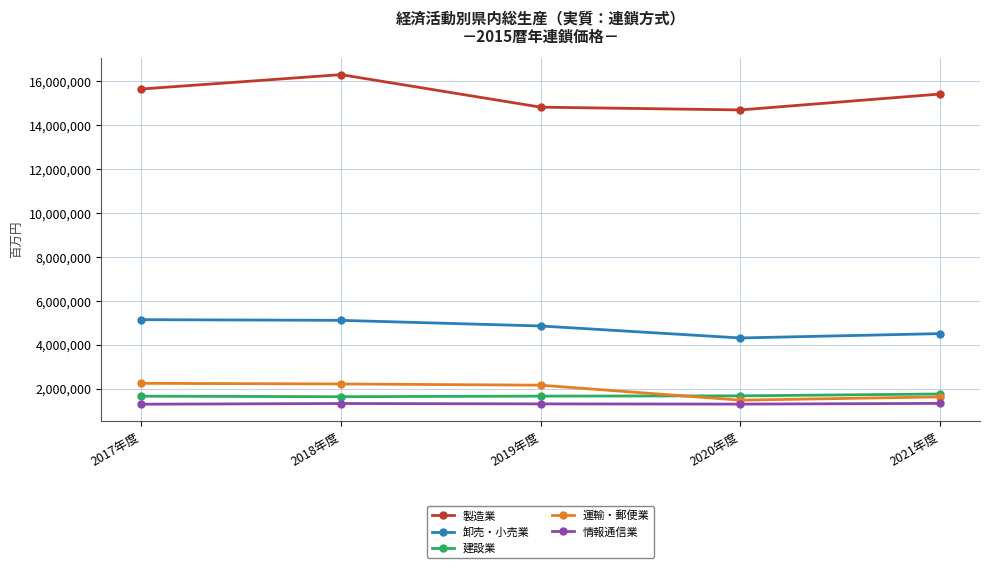

Is this an area chart (filled region under the line)?

No